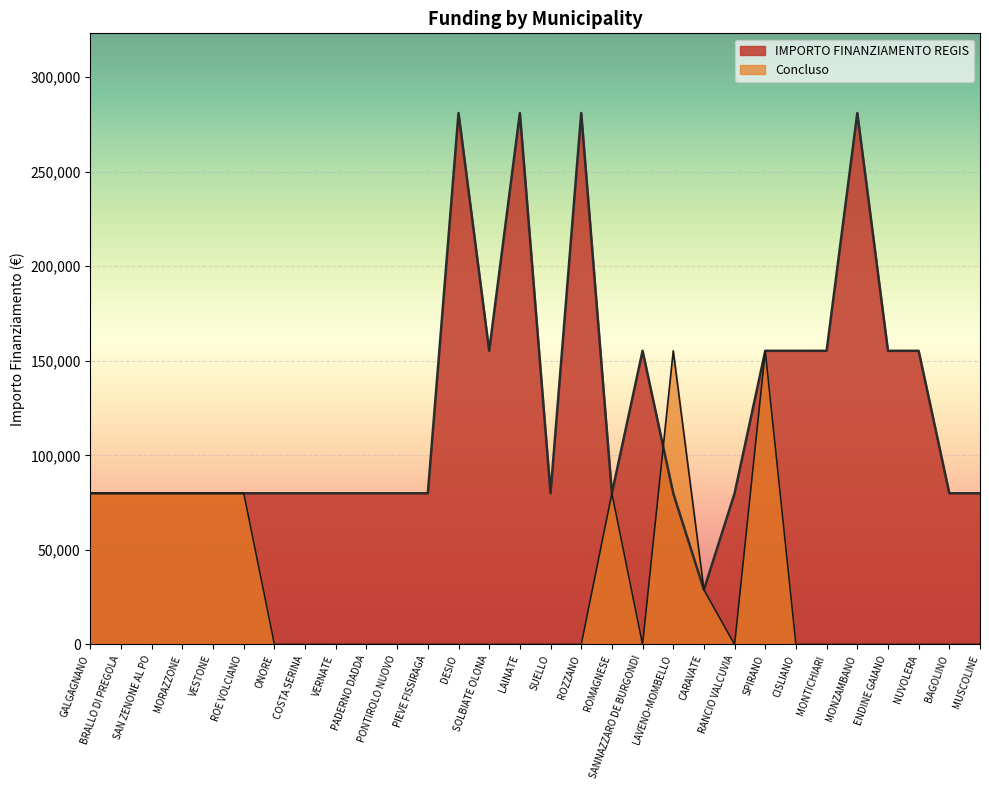

Where does the IMPORTO FINANZIAMENTO REGIS series first go above 79922?

DESIO